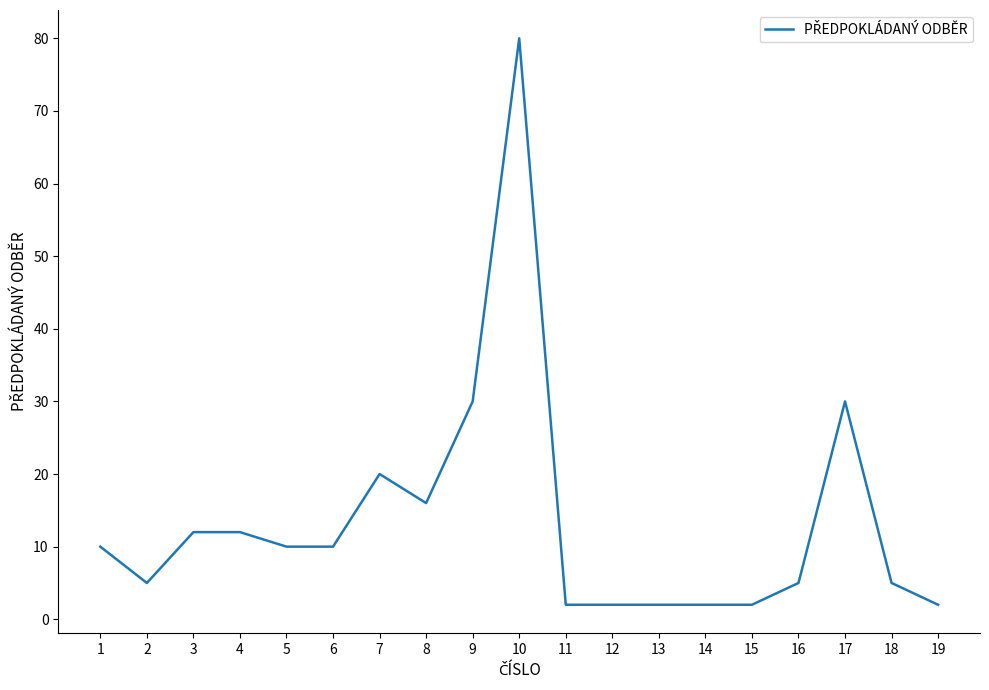

What is the ratio of the value at 7 to the value at 15?

10.0